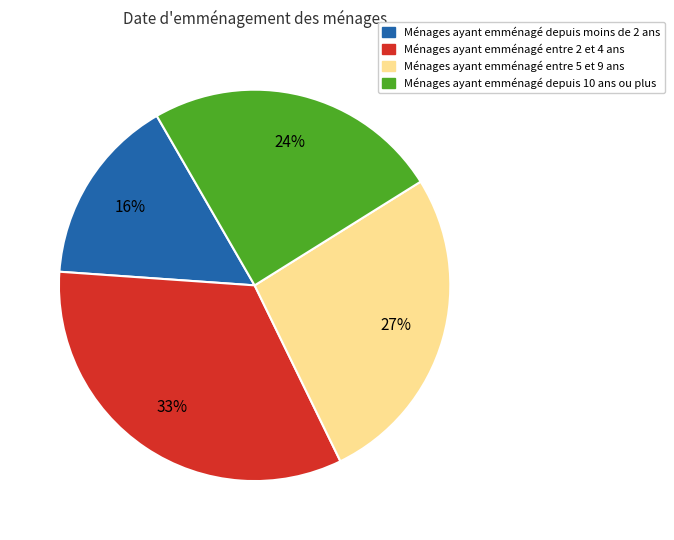

Approximately how many times larger is the value at Ménages ayant emménagé depuis moins de 2 ans compared to Ménages ayant emménagé entre 5 et 9 ans?

0.6